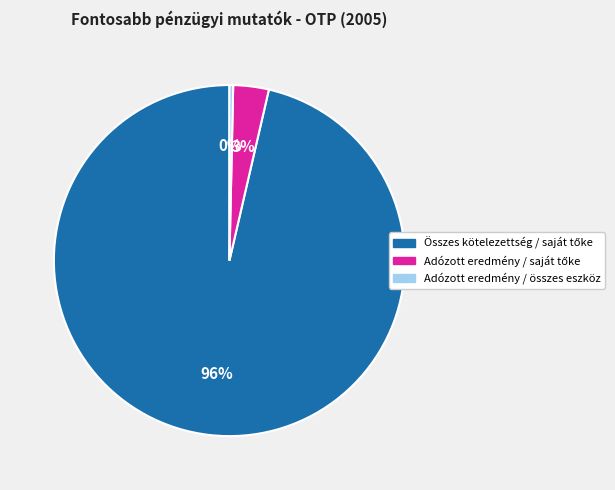

To the nearest percent, what is the average slice percentage?

33%